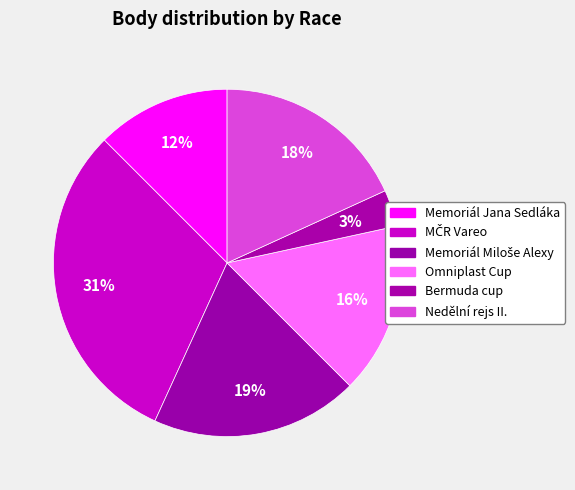

What percentage is NOT represented by Memoriál Jana Sedláka?

87.5%